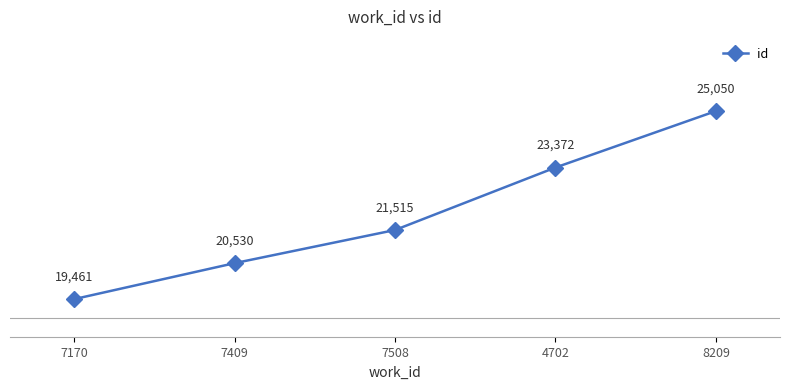

Rank the categories by value from lowest to highest.

7170, 7409, 7508, 4702, 8209